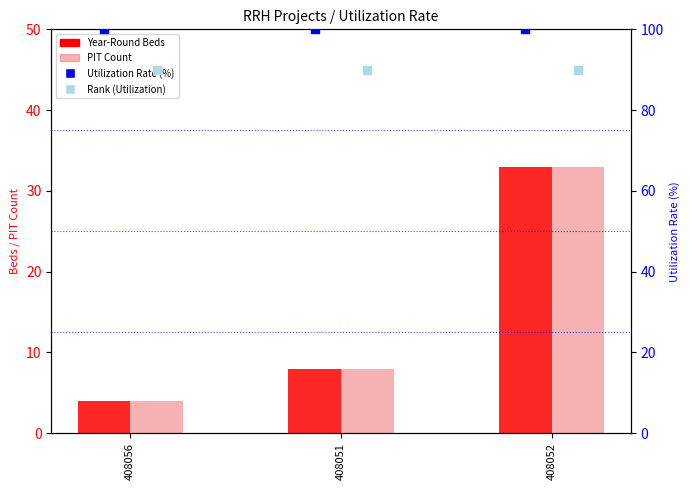

What is the total value across all series at 408052?

256